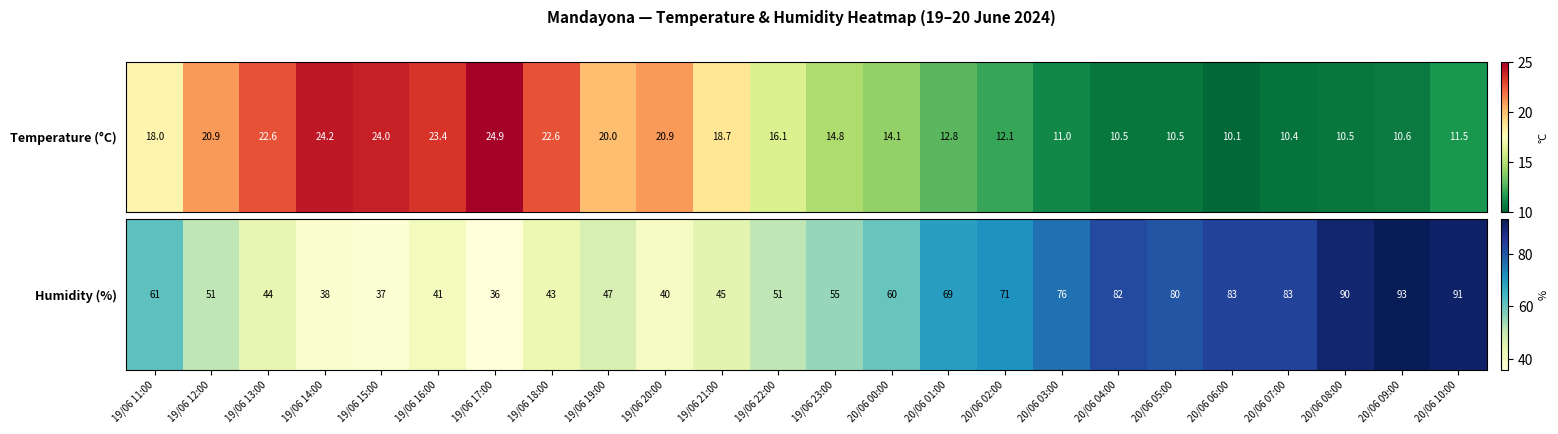

Which label corresponds to the largest value in the chart?

20/06 09:00